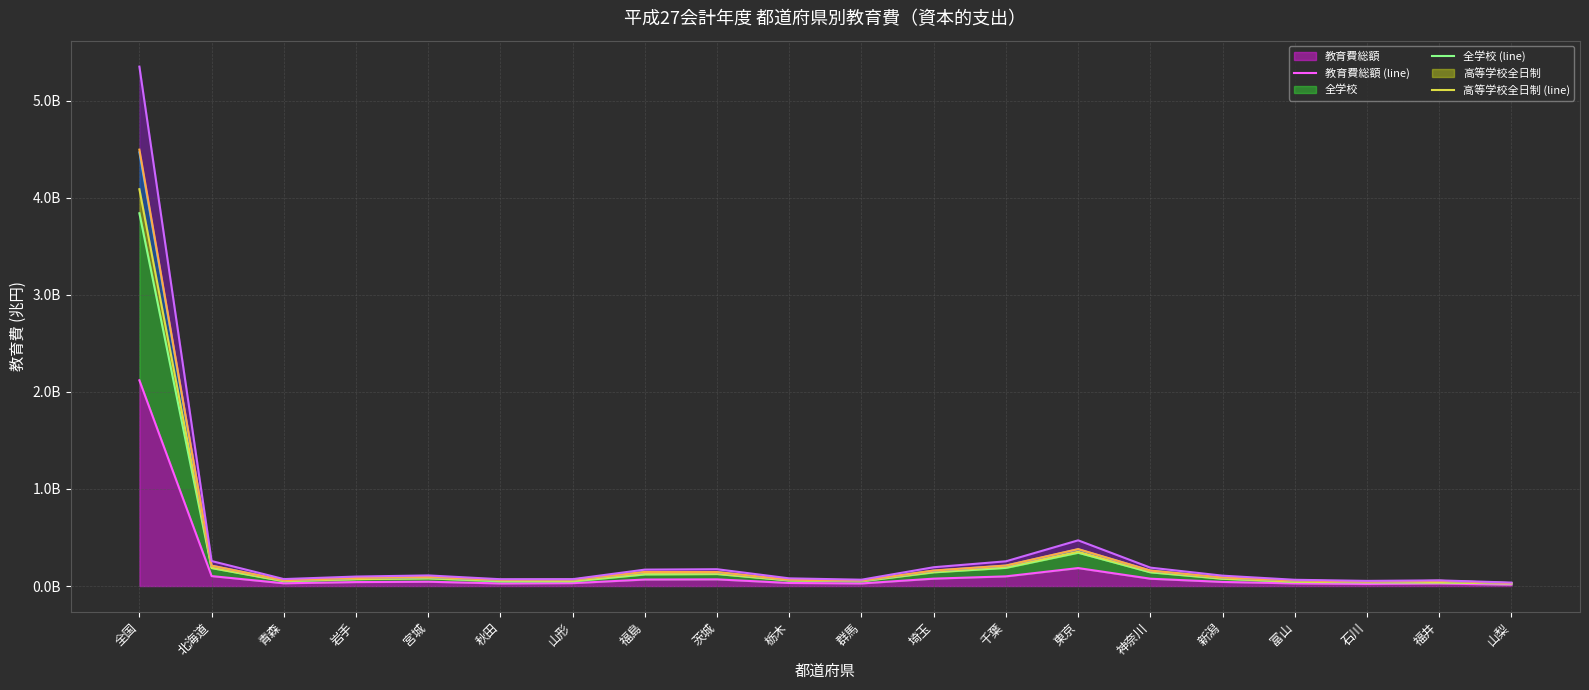

Between 山梨 and 茨城, which is larger?

茨城